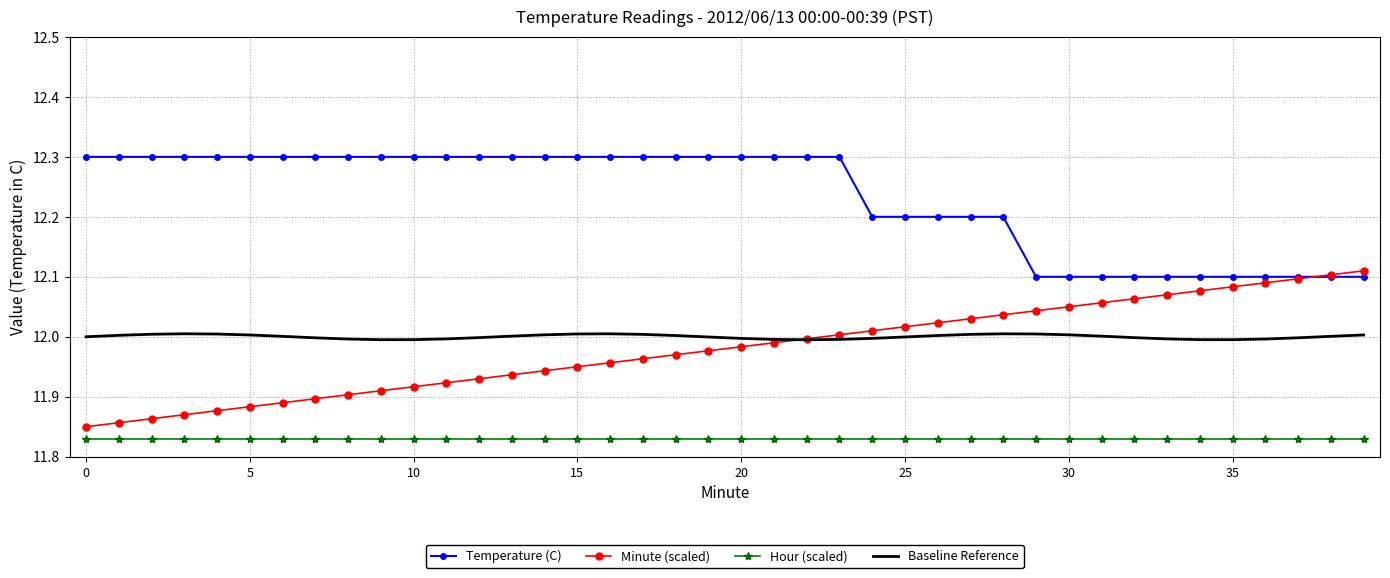

What is the greatest value displayed?

12.3